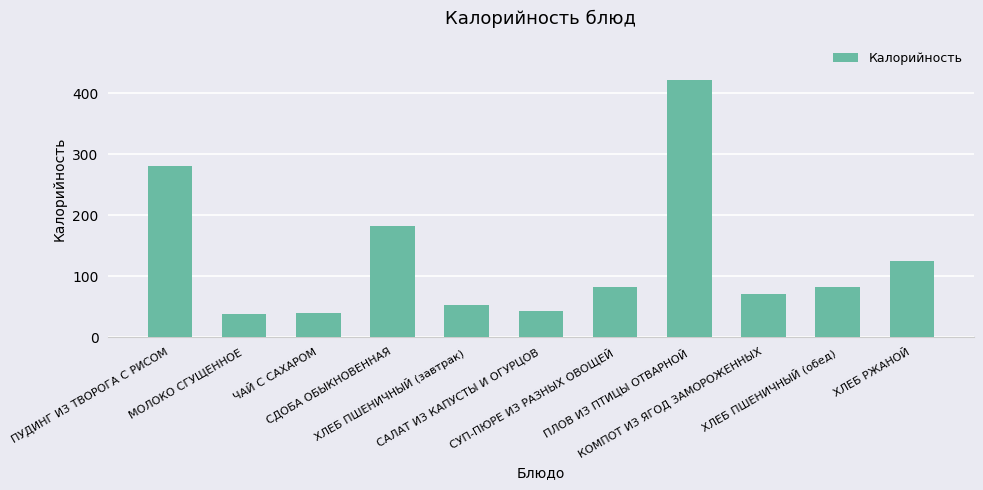

What is the minimum value shown in the chart?

37.4